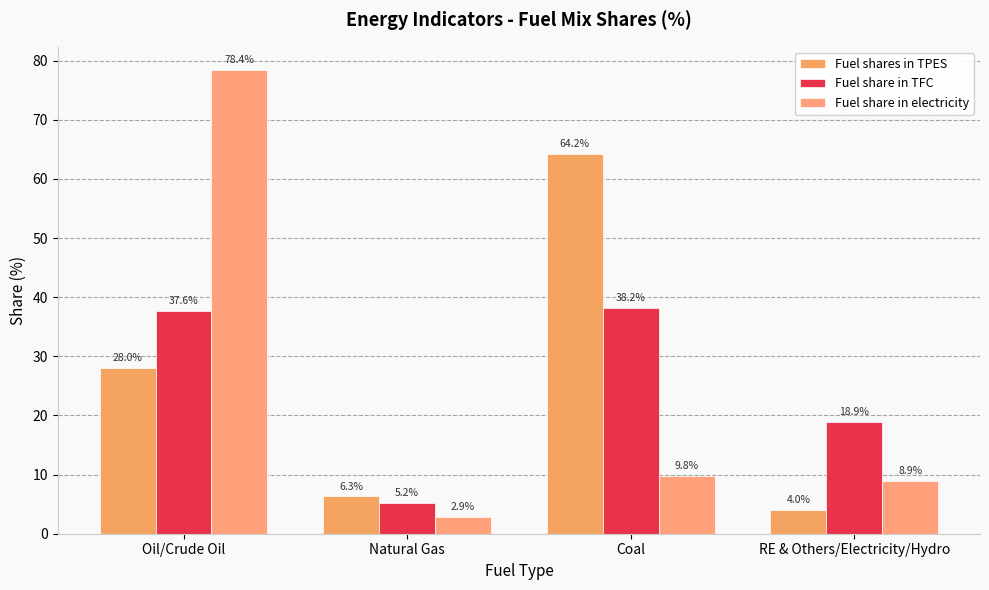

Are the bars grouped side by side (vs. stacked)?

Yes